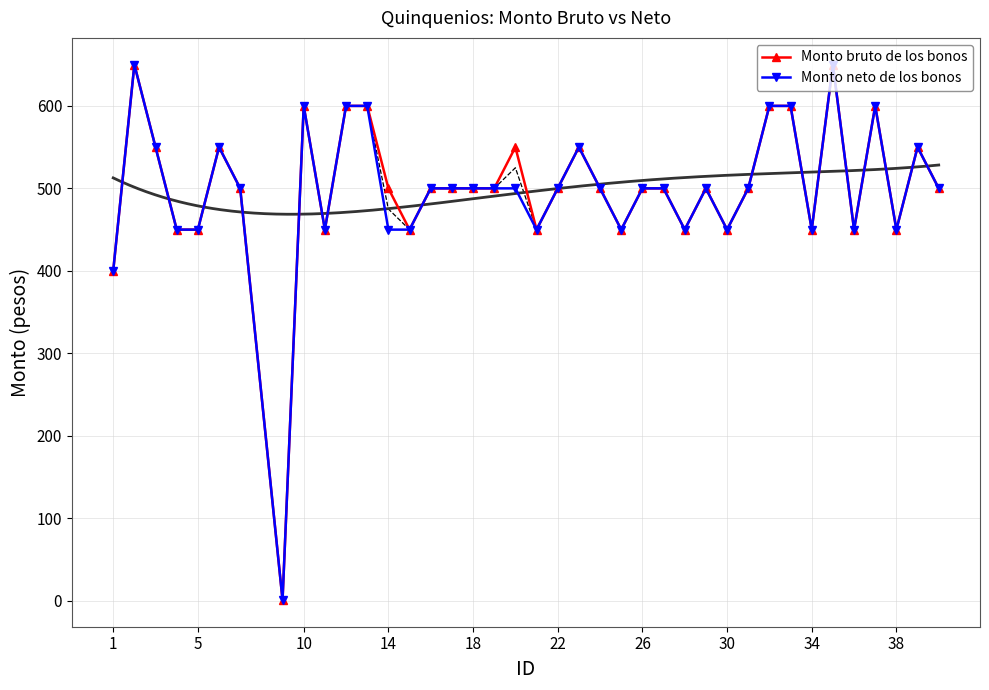

True or false: Monto bruto de los bonos has more than 2 interior local peaks.

True